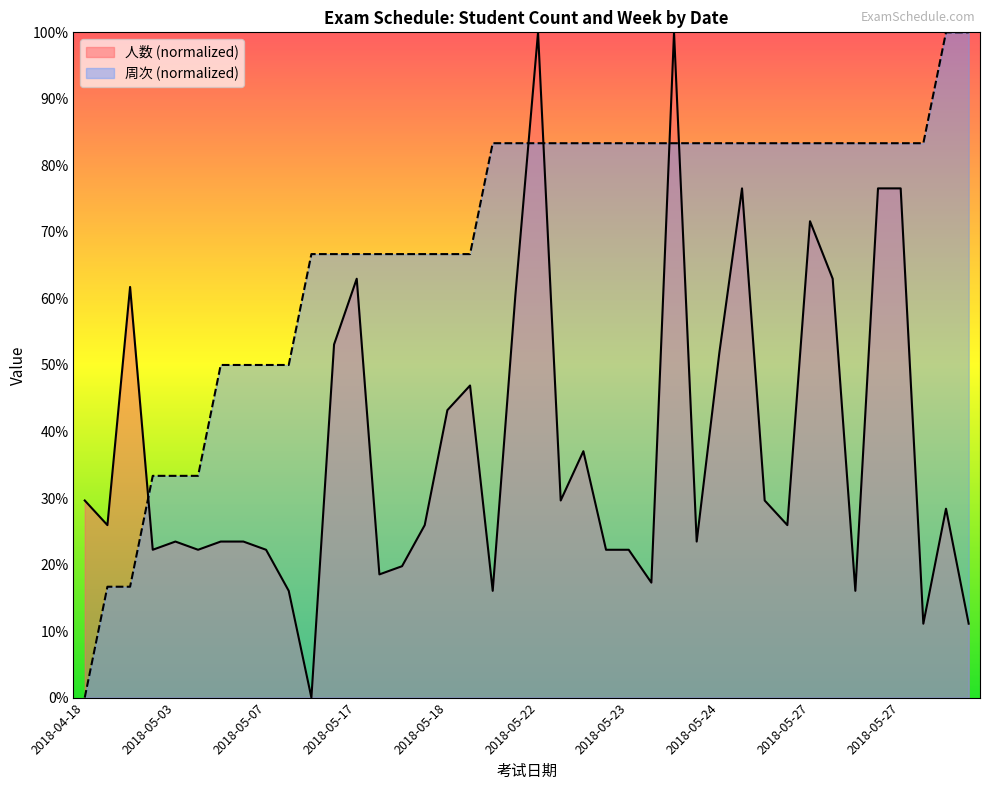

How many times do 人数 and 周次 cross each other?

5